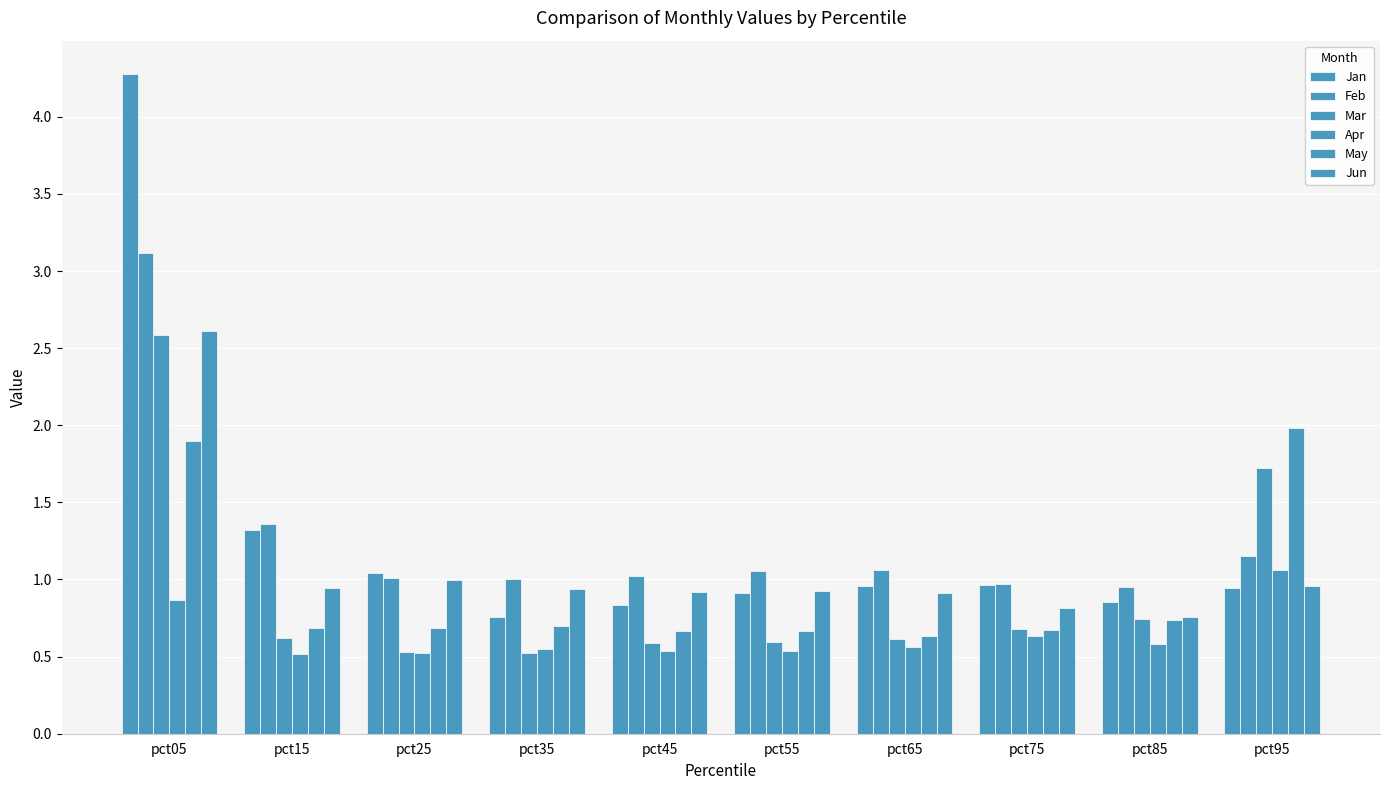

How many bars are there in each group?

6